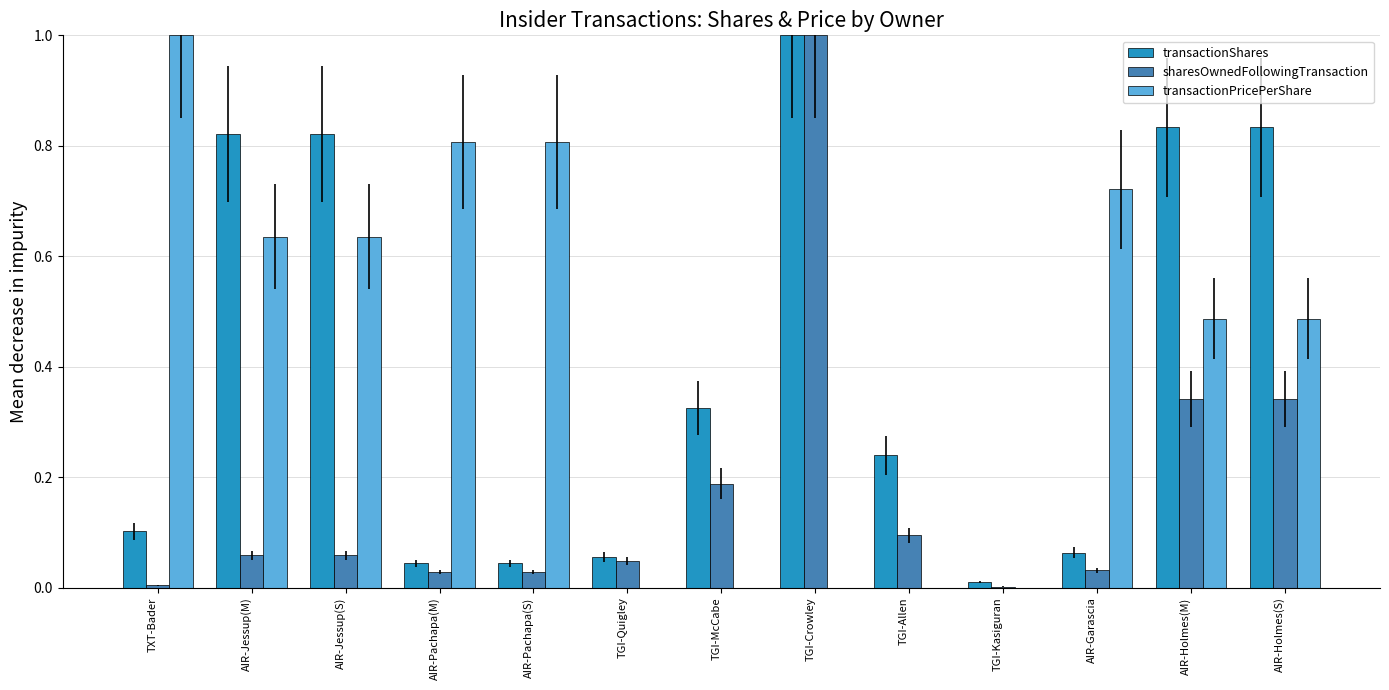

What is the maximum value shown in the chart?

1.0